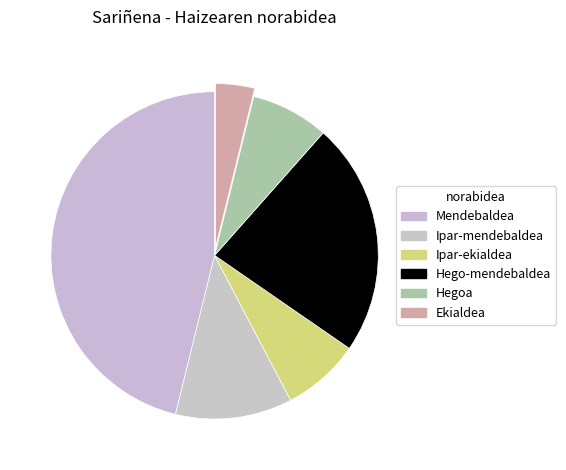

Is there a majority slice in this chart?

No